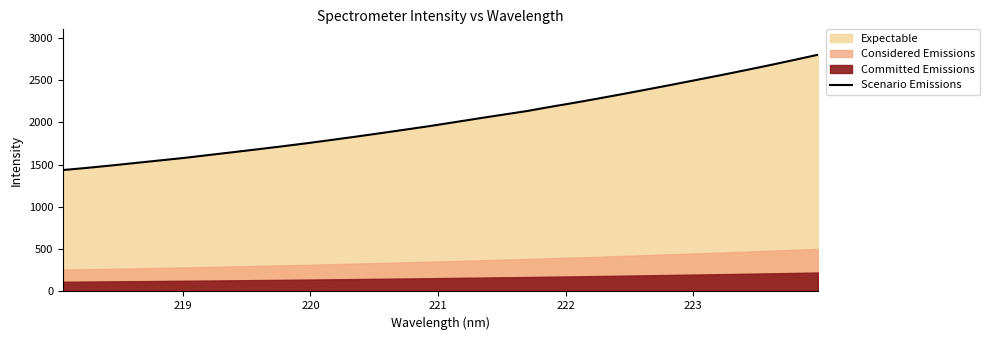

What is the minimum value for Scenario Emissions?

1435.8